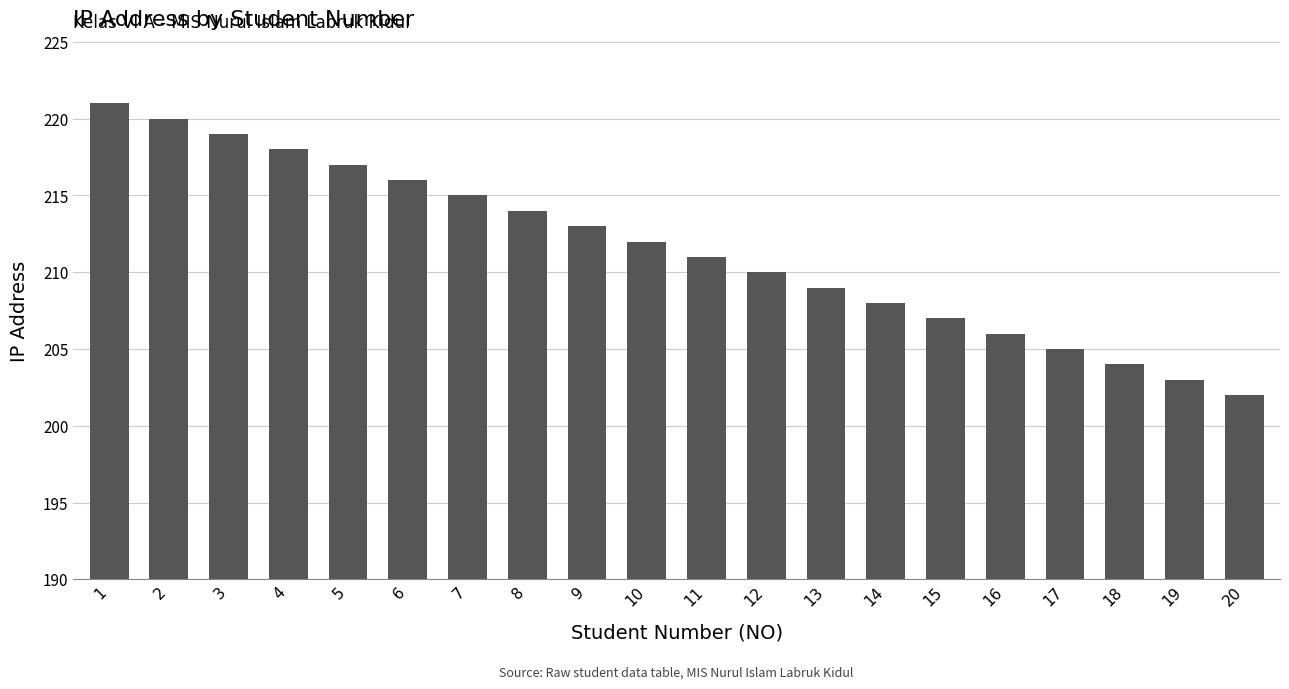

How many distinct data groups are displayed?

1